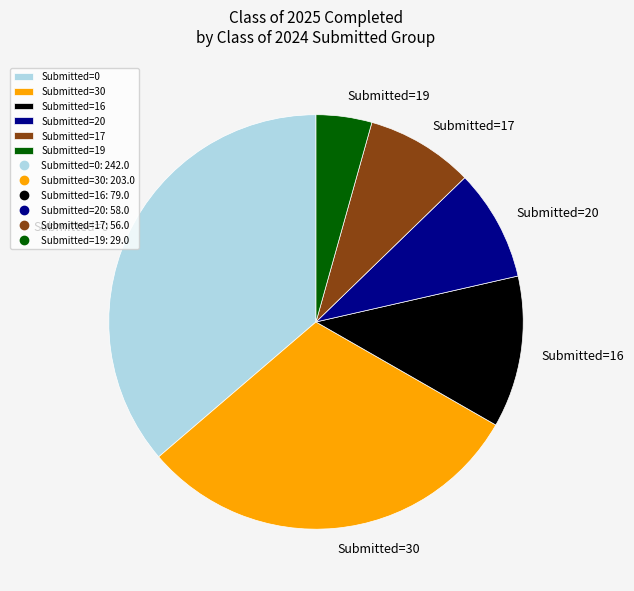

Which has a higher value, Submitted=19 or Submitted=20?

Submitted=20